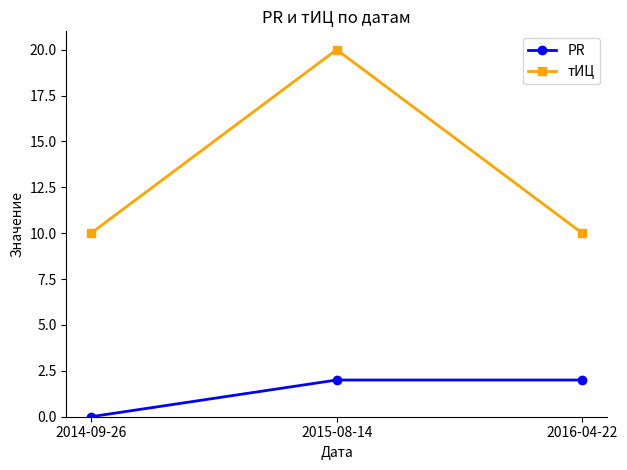

What is the greatest value displayed?

20